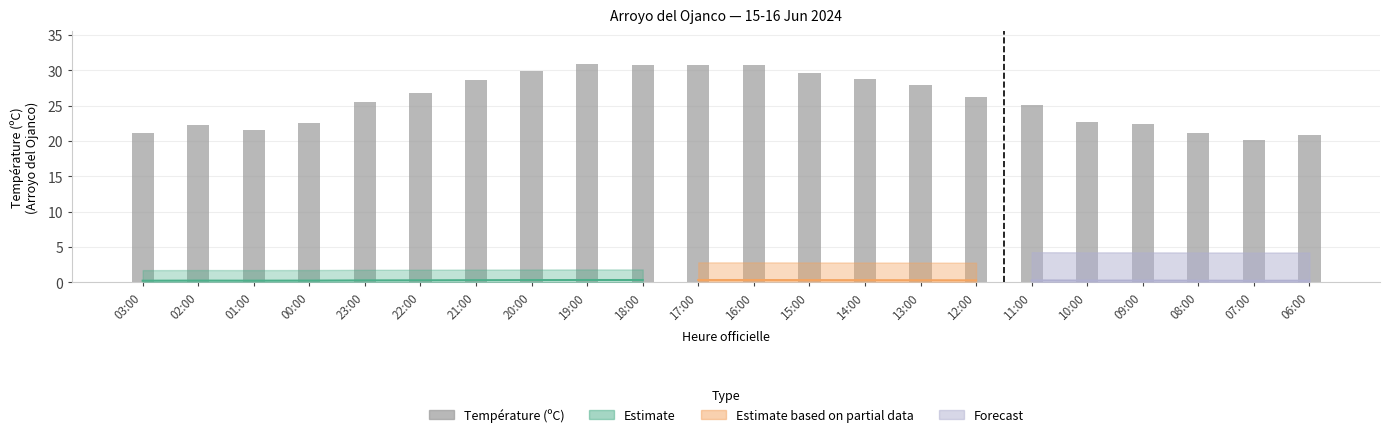

Between 01:00 and 03:00, which is larger?

01:00